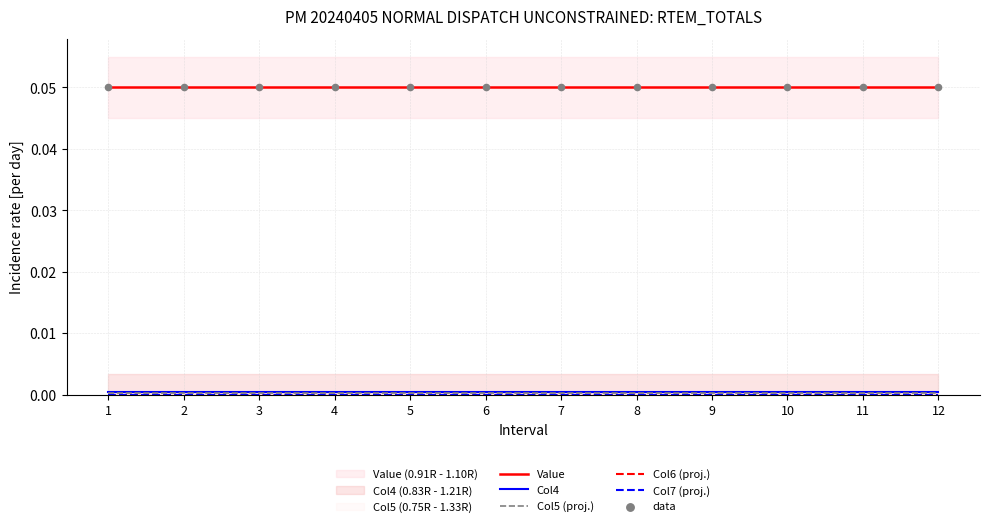

Which series contains the lowest Y value?

Col6 (proj.)